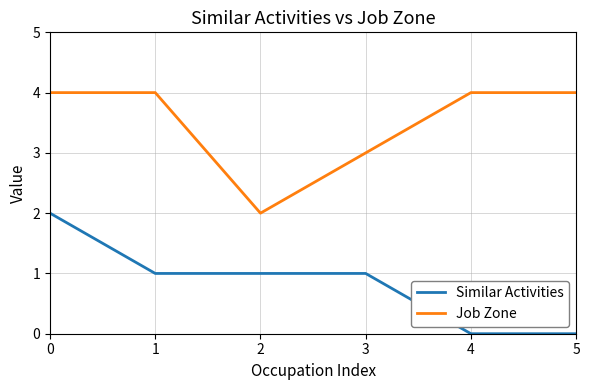

What is the greatest value displayed?

4